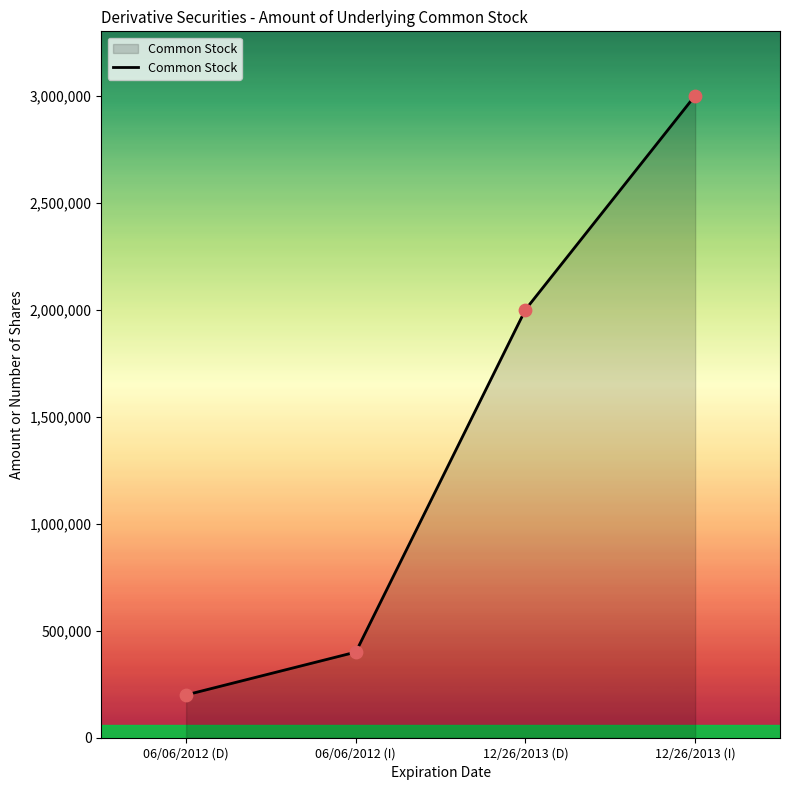

Which has a higher value, 12/26/2013 (D) or 06/06/2012 (I)?

12/26/2013 (D)